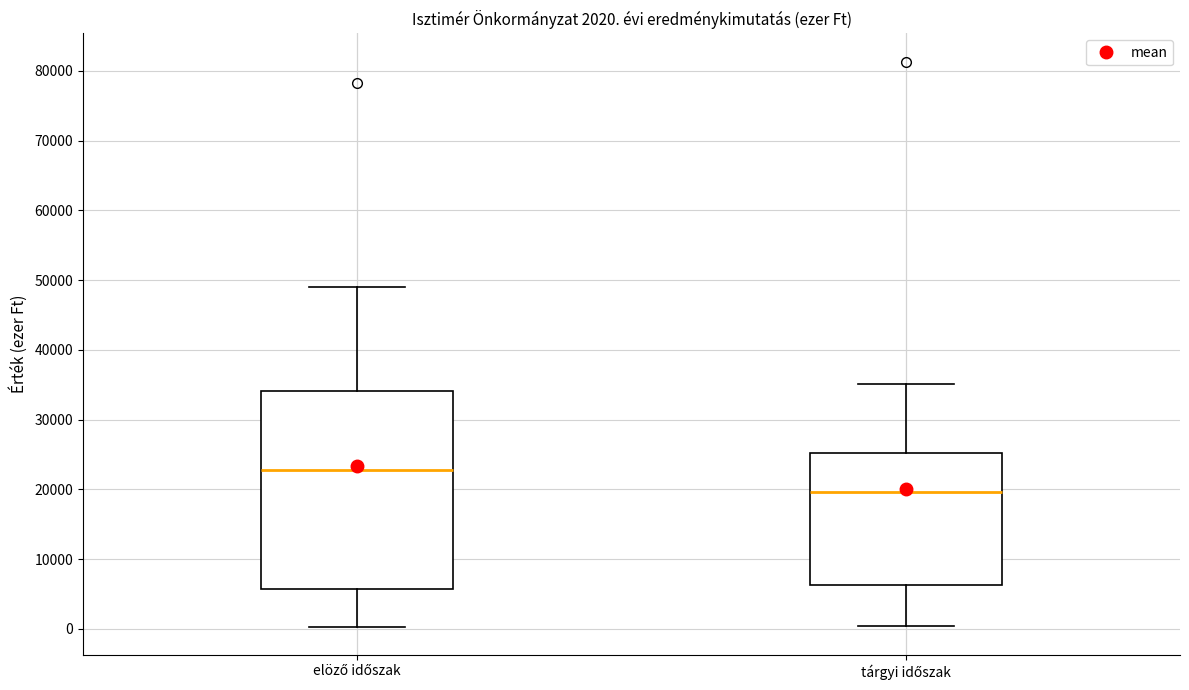

Comparing the boxes themselves (not the whiskers), which one is the tallest?

elöző időszak